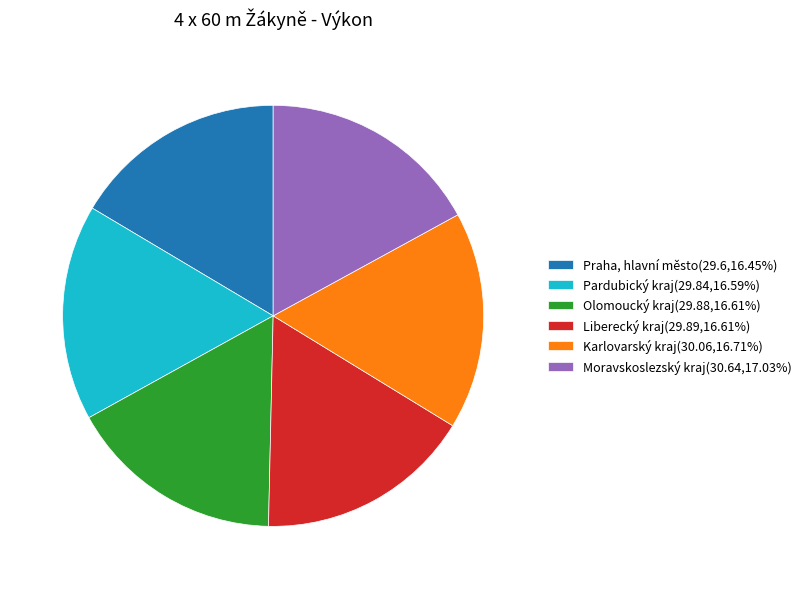

Does any single category account for the majority?

No